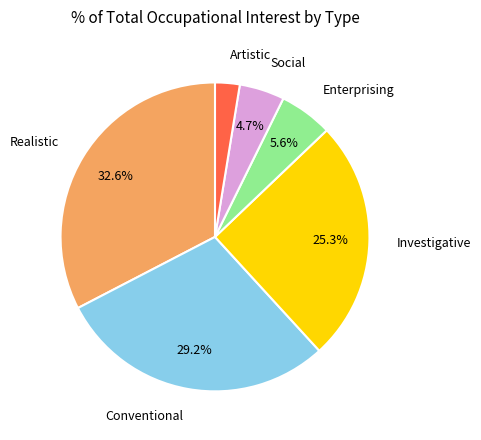

Is there any slice that represents more than half of the pie?

No